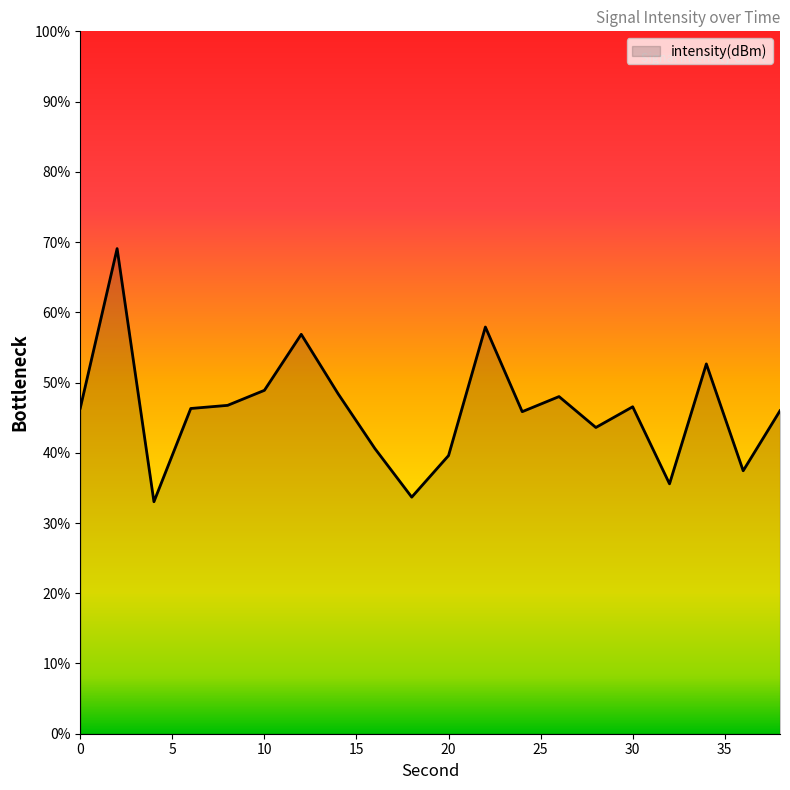

What is the difference between the maximum and minimum values?

36.0